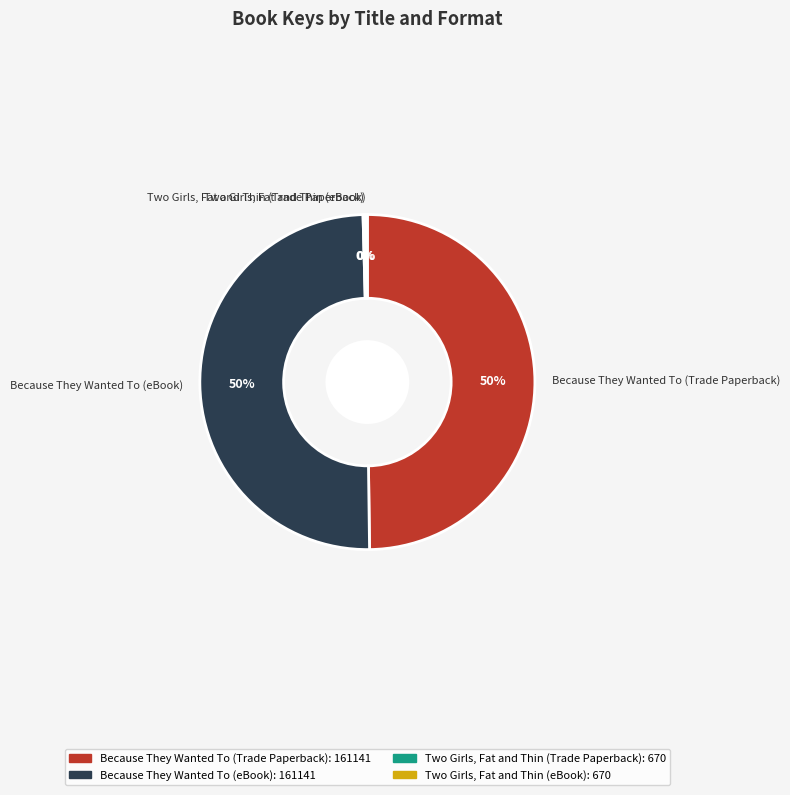

To the nearest percent, what is the difference between the largest and smallest slice percentages?

50%